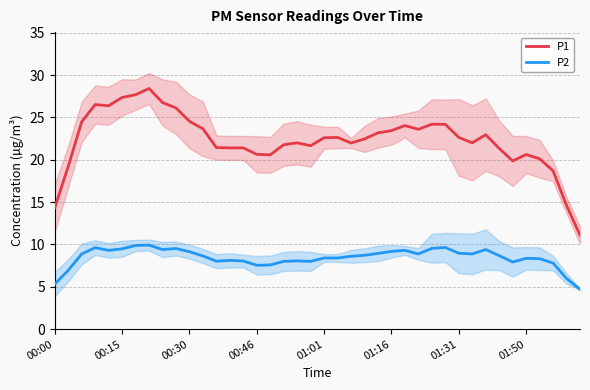

How many values in the P1 series are below 22?

17